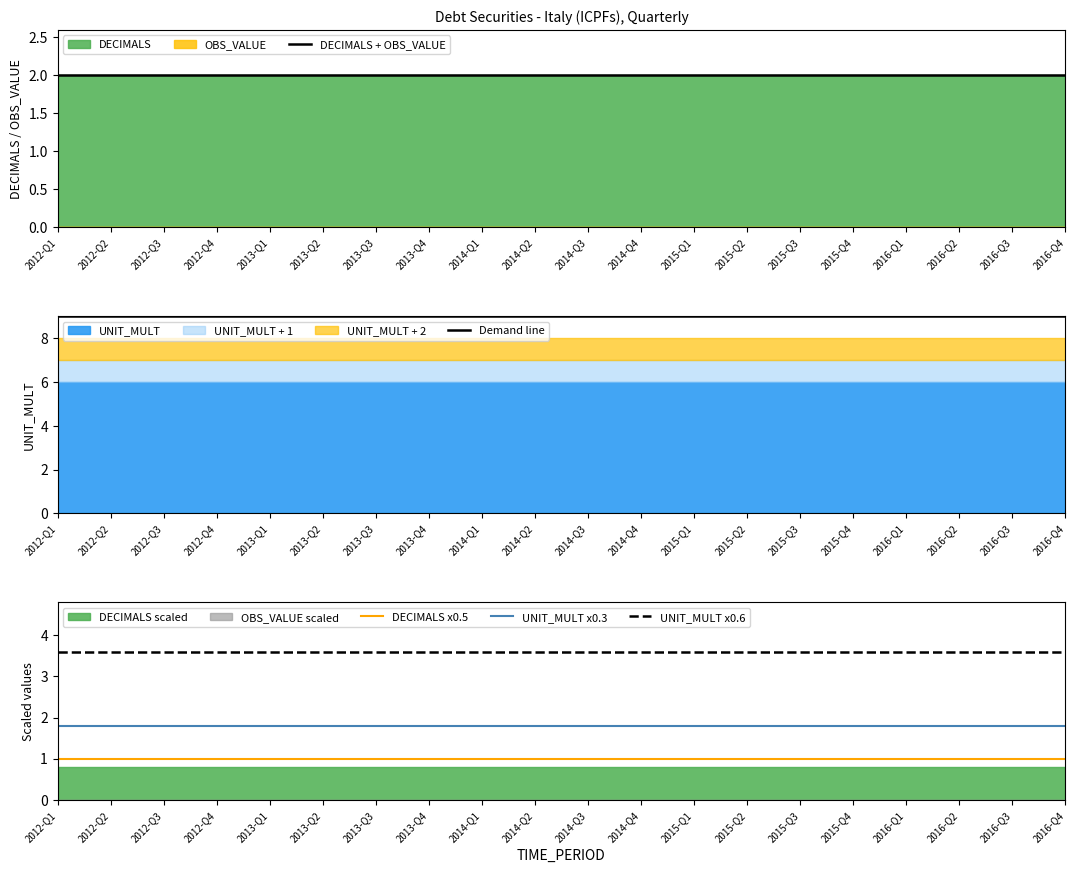

True or false: Demand line and DECIMALS x0.5 cross at least once.

False